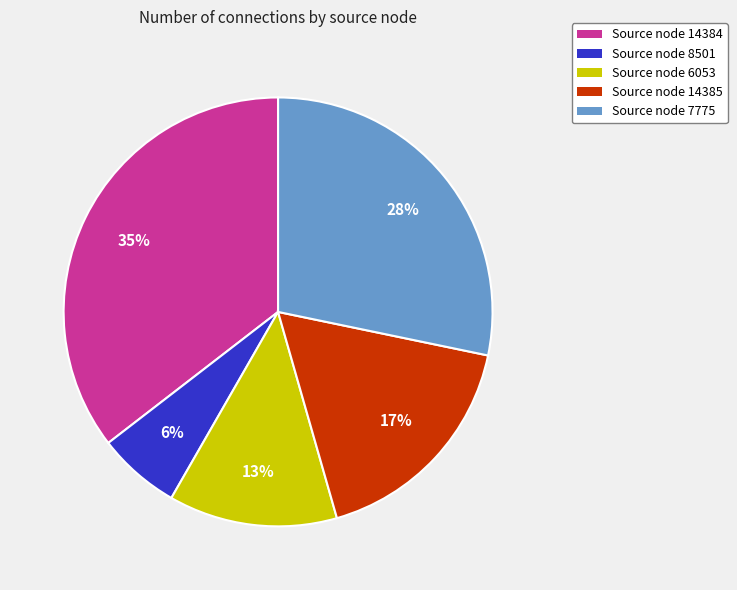

Approximately how many times larger is the value at Source node 6053 compared to Source node 14384?

0.4